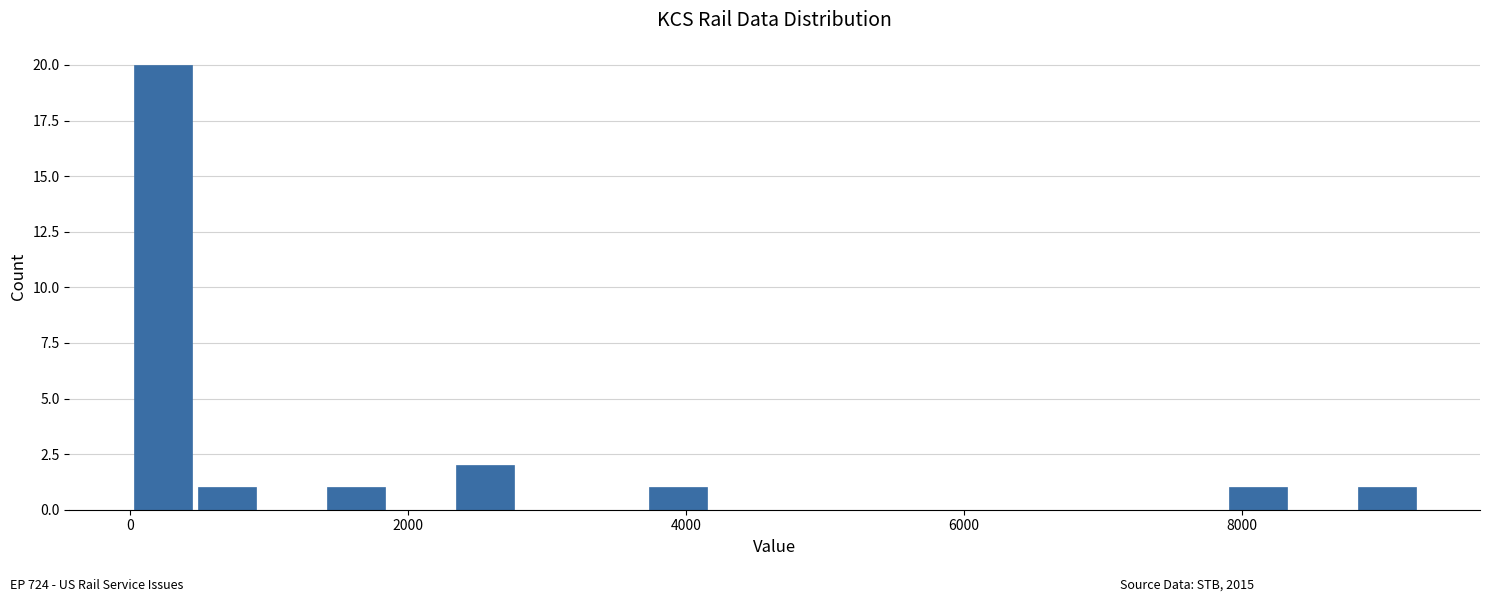

Read against the x-axis, roughly where is the centre of the tallest bar?

200